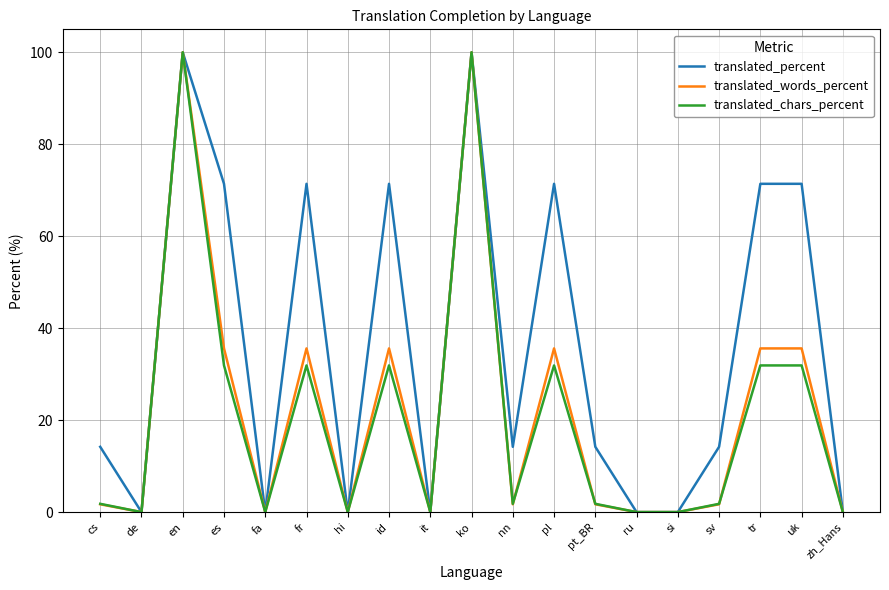

What position from the right is pl?

8